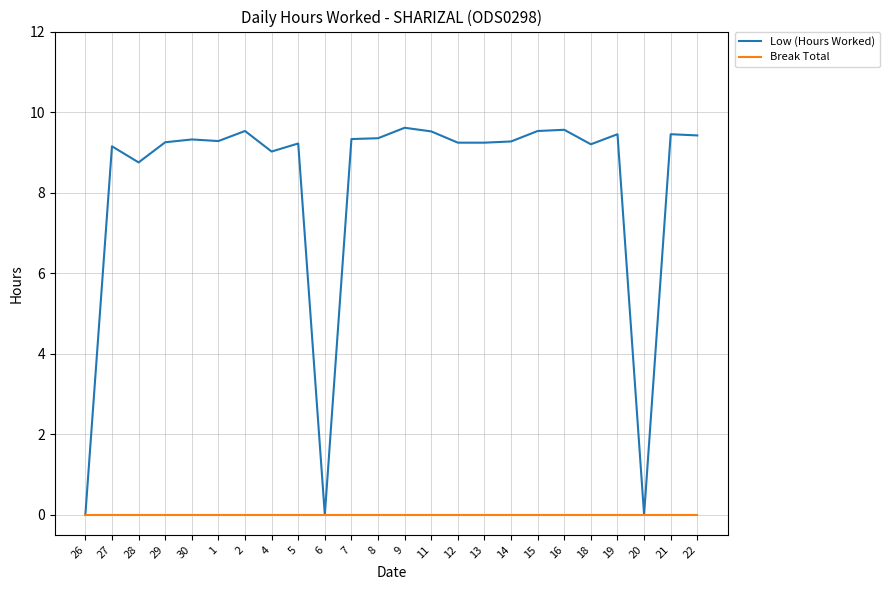

Rank the series by their maximum value, from lowest to highest.

Break Total, Low (Hours Worked)